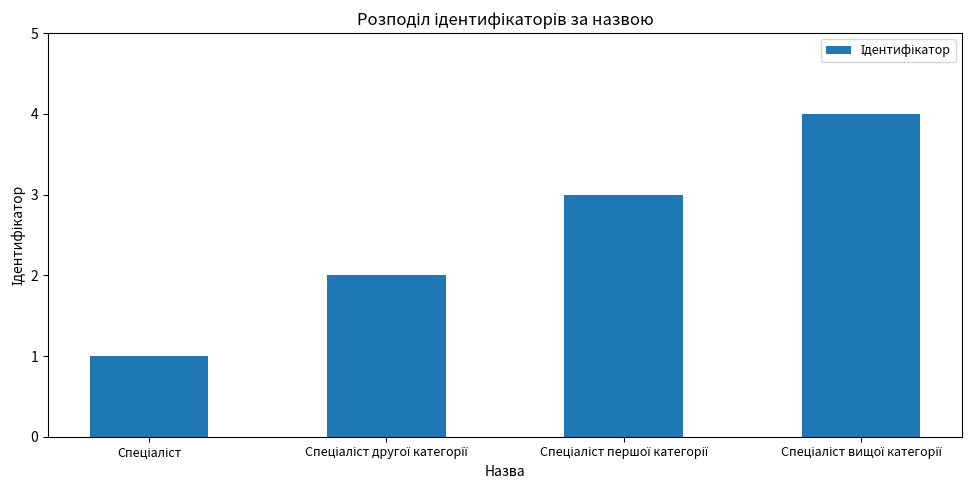

What is the sum of all values?

10